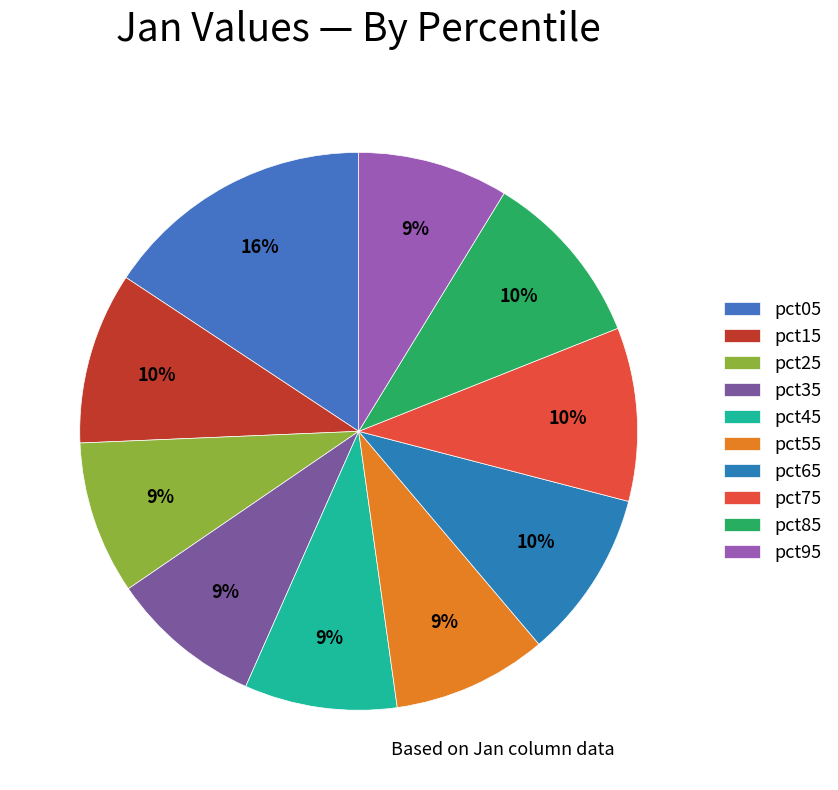

What is the smallest slice in the pie chart?

pct95